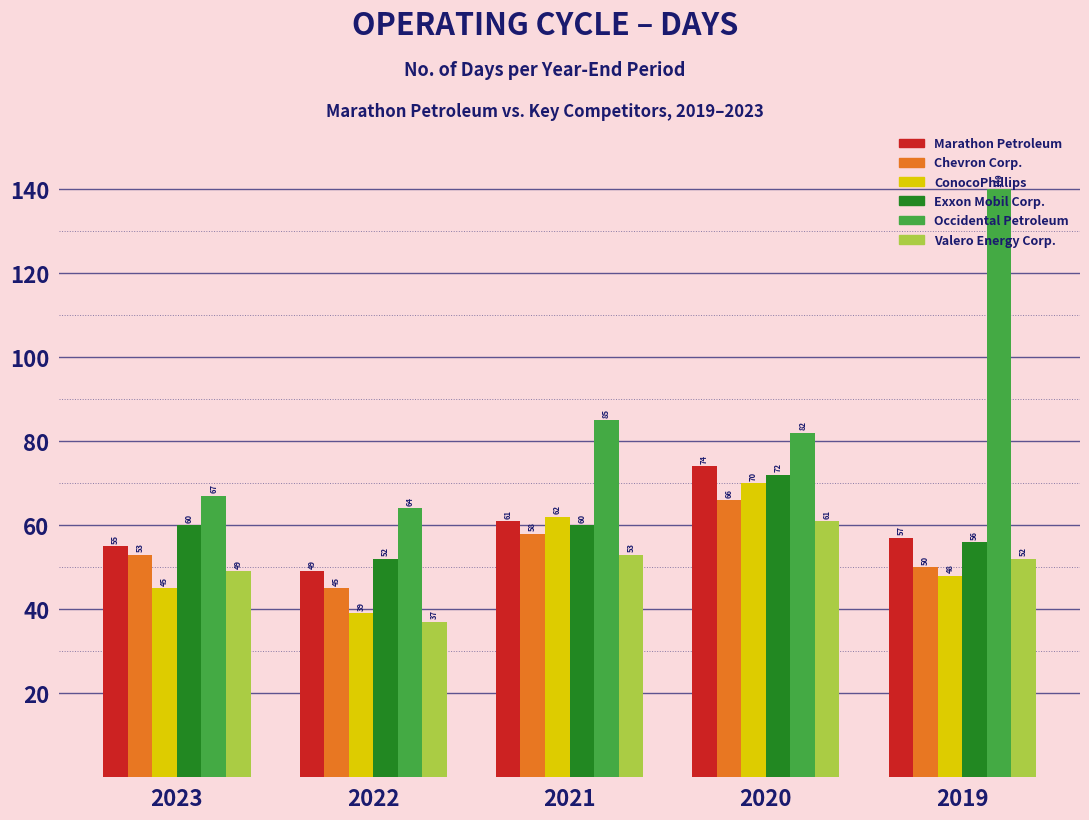

What is the difference between the Occidental Petroleum values at 2020 and 2019?

58